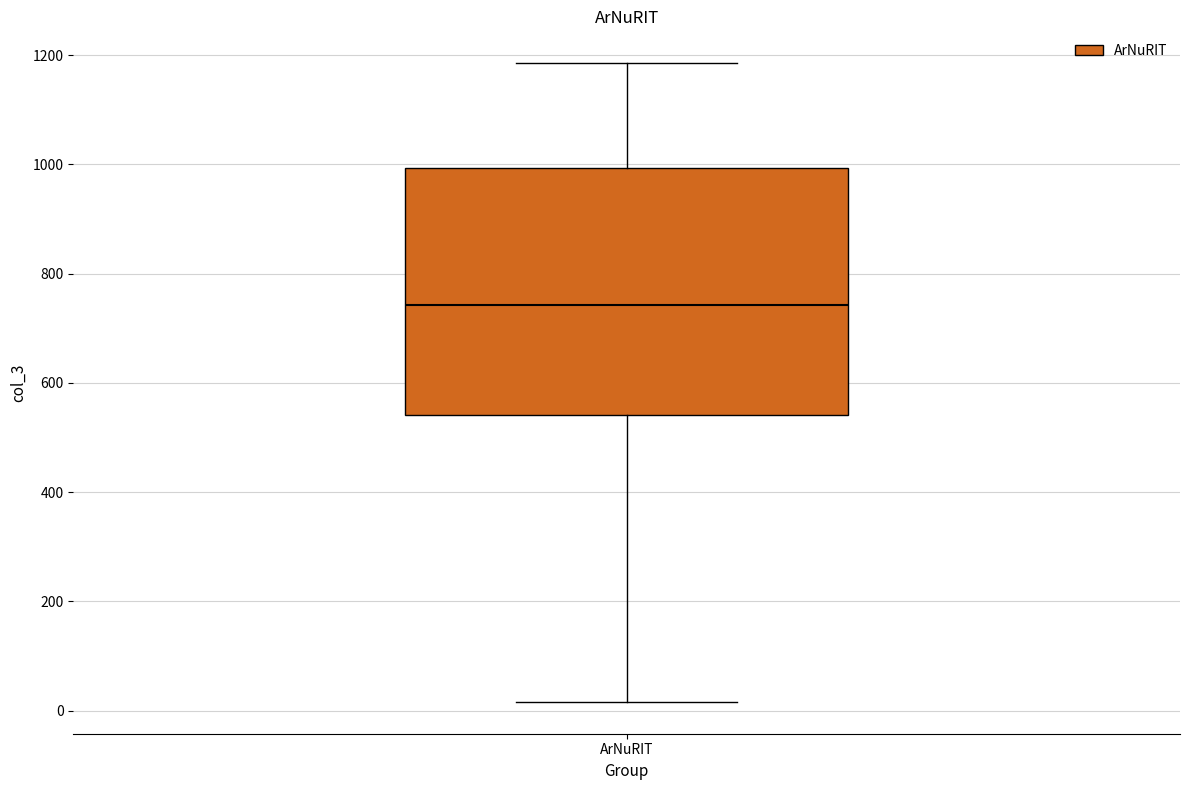

Where is the lower edge of the box for ArNuRIT on the y-axis? The values are not printed on the chart, so give them approximately, as read against the axis.

540